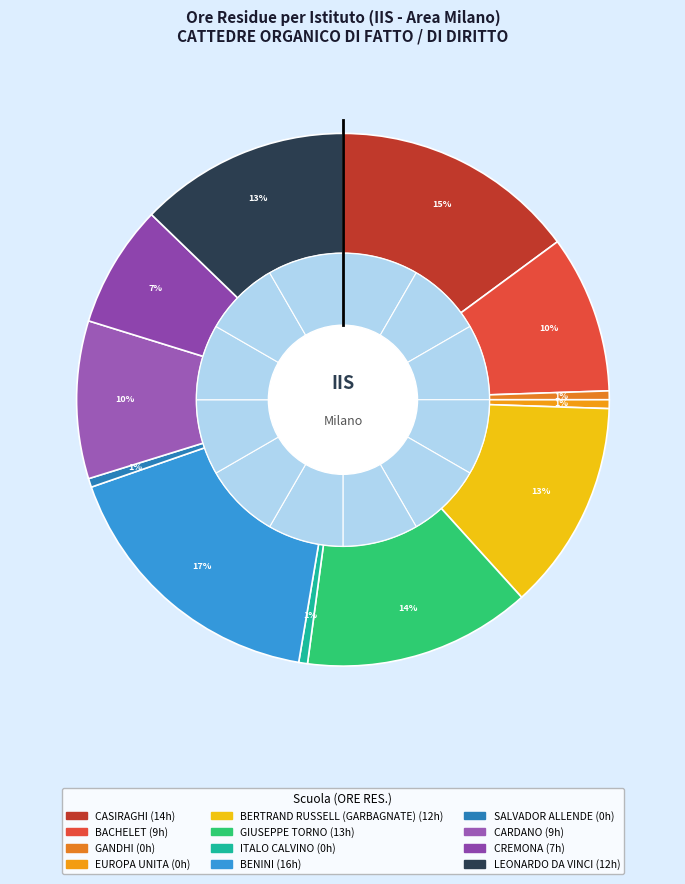

The BENINI slice represents 10% of the pie. True or false?

False